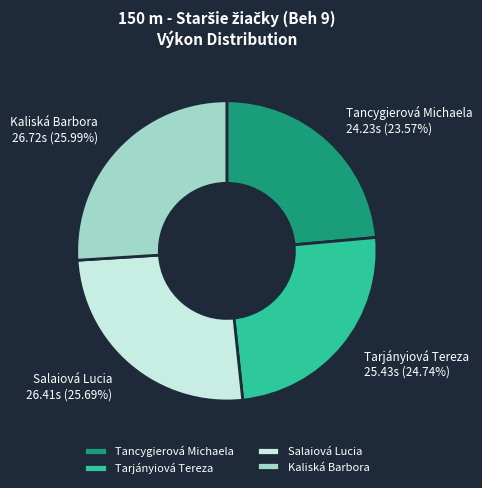

To the nearest percent, what is the average slice percentage?

25%